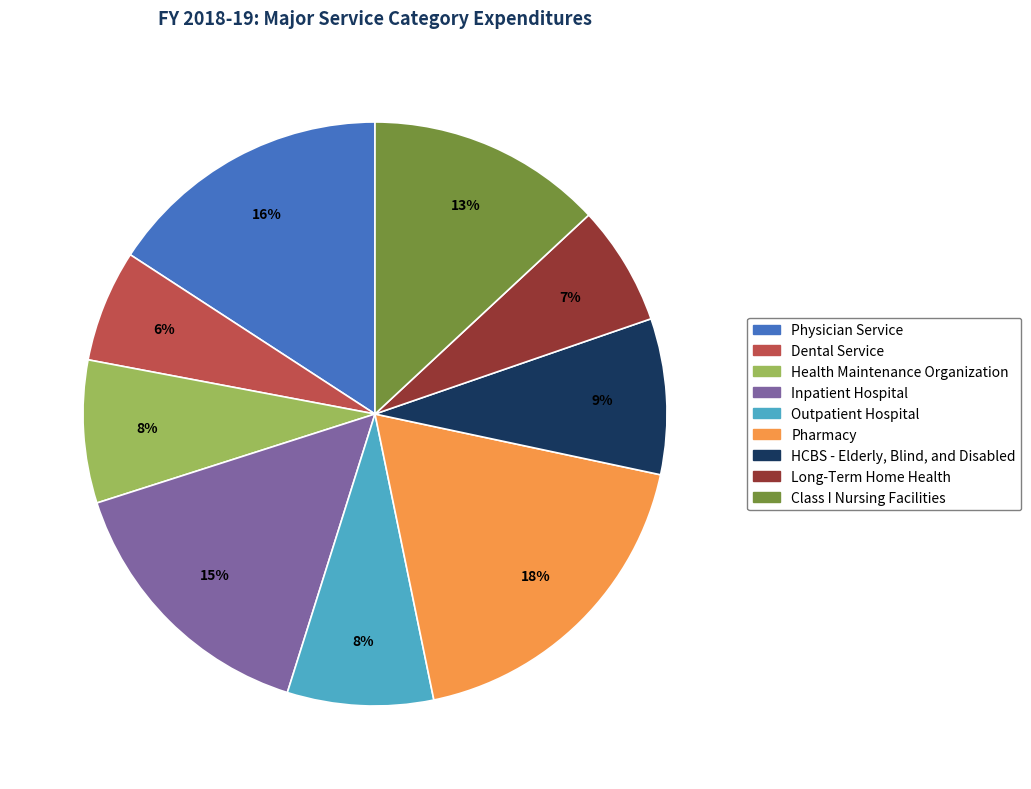

To the nearest percent, what portion does Dental Service represent?

6%